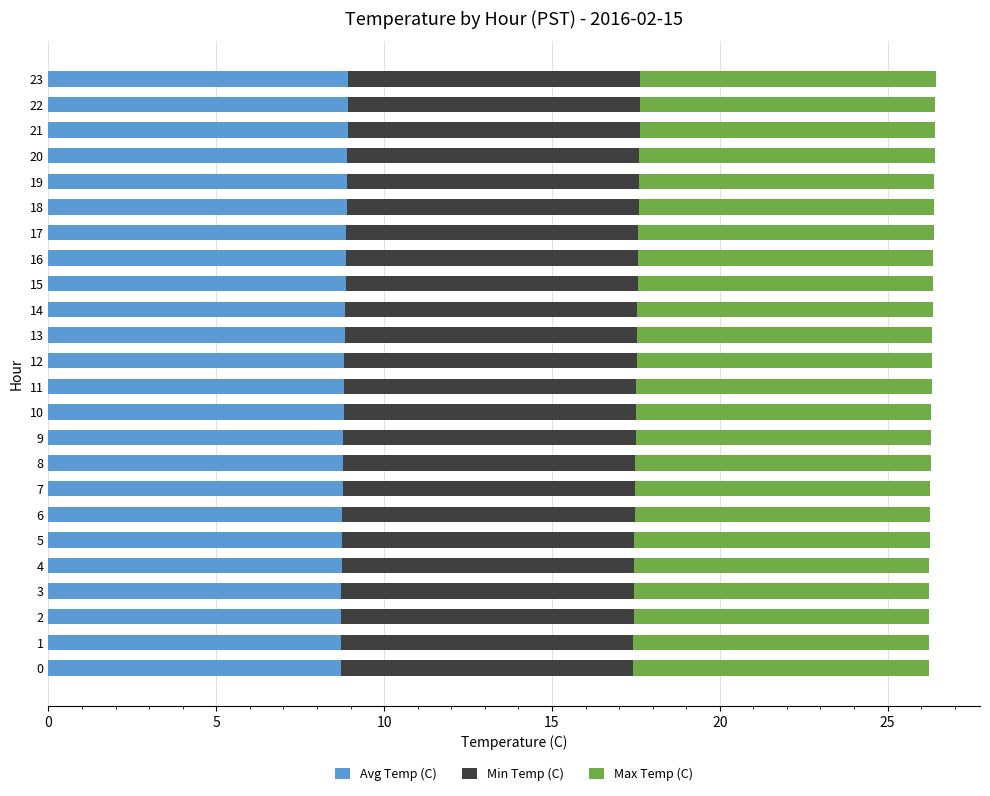

The value of Avg Temp (C) at 8 is 13.3. True or false?

False